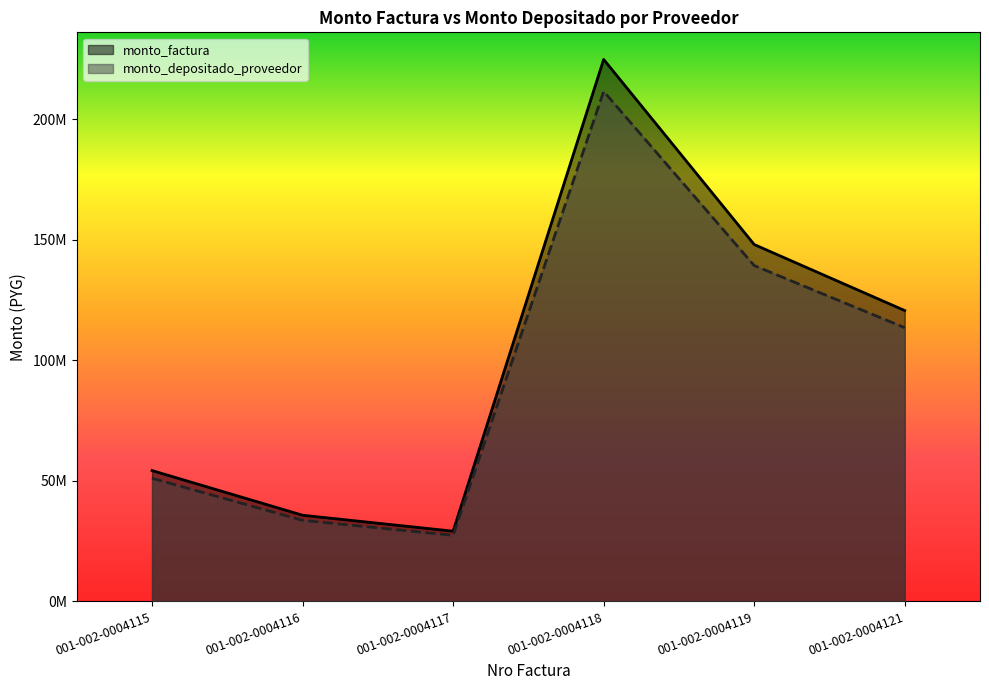

True or false: monto_factura has more than 2 points higher than both neighbors.

False